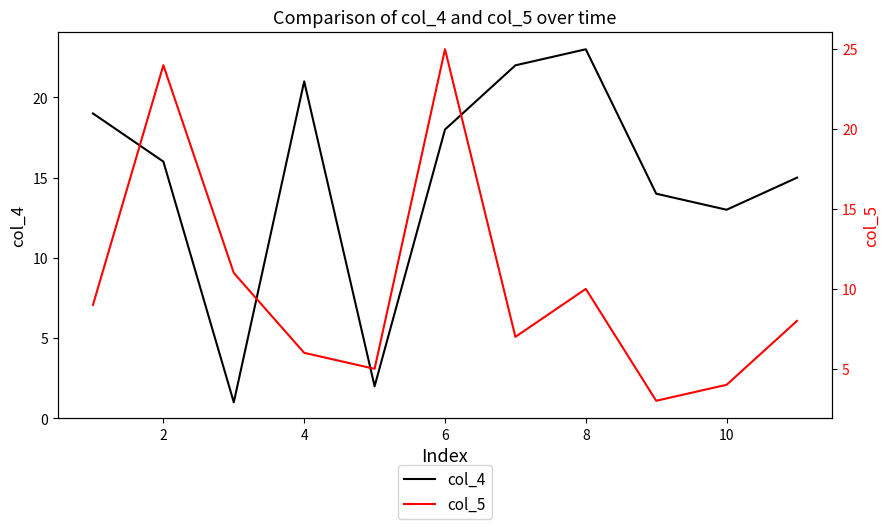

The col_4 series shows 16 at 2. True or false?

True